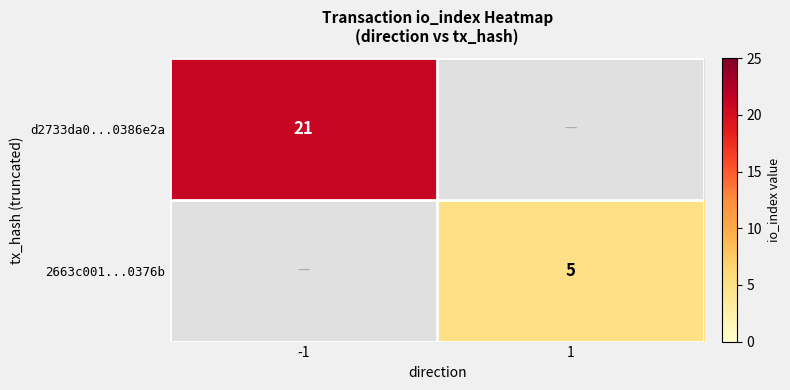

The value of d2733da0...0386e2a at -1 is 21. True or false?

True